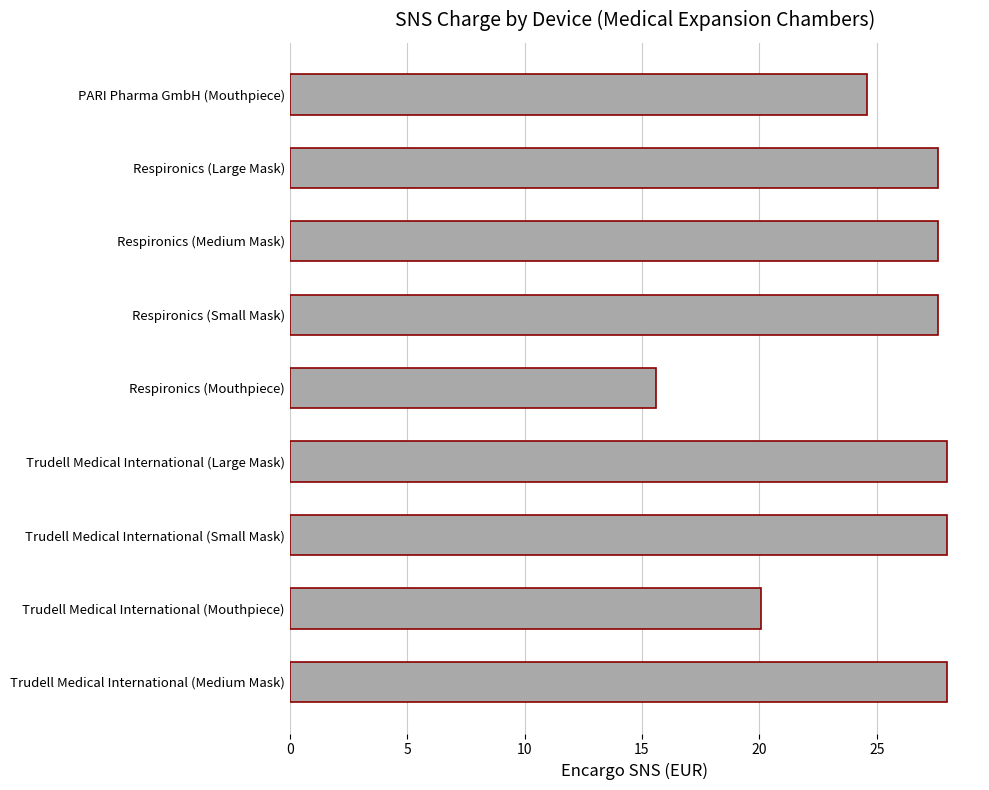

At which label is the value closest to 21?

Trudell Medical International (Mouthpiece)